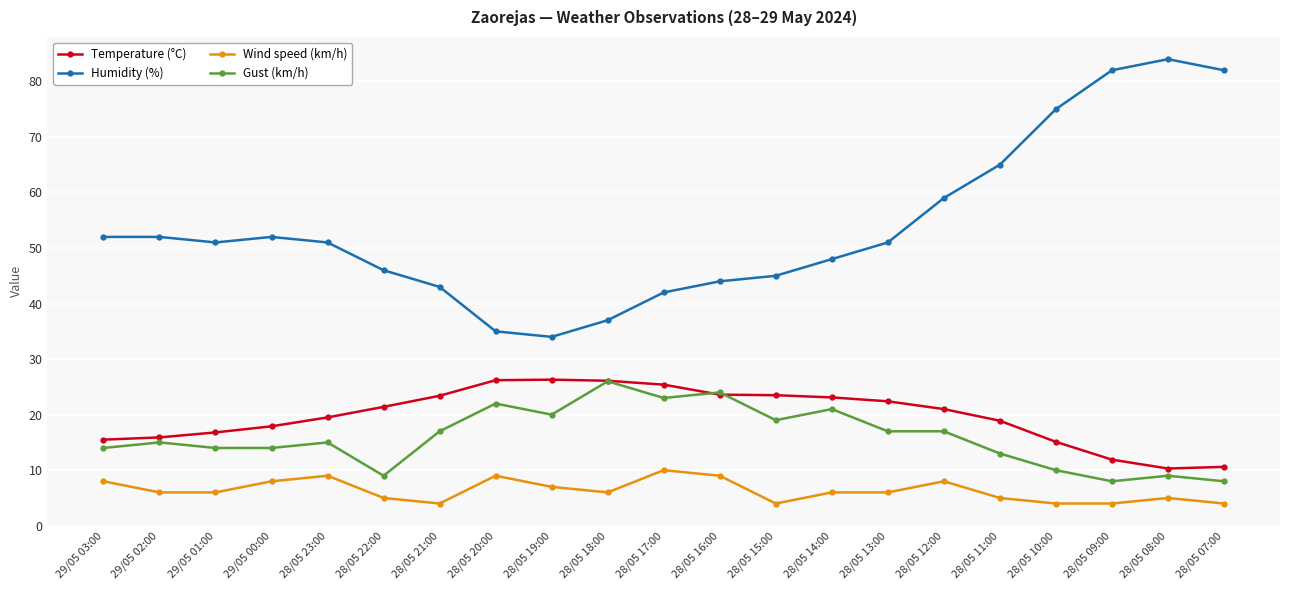

Which series has the largest total across all categories?

Humidity (%)